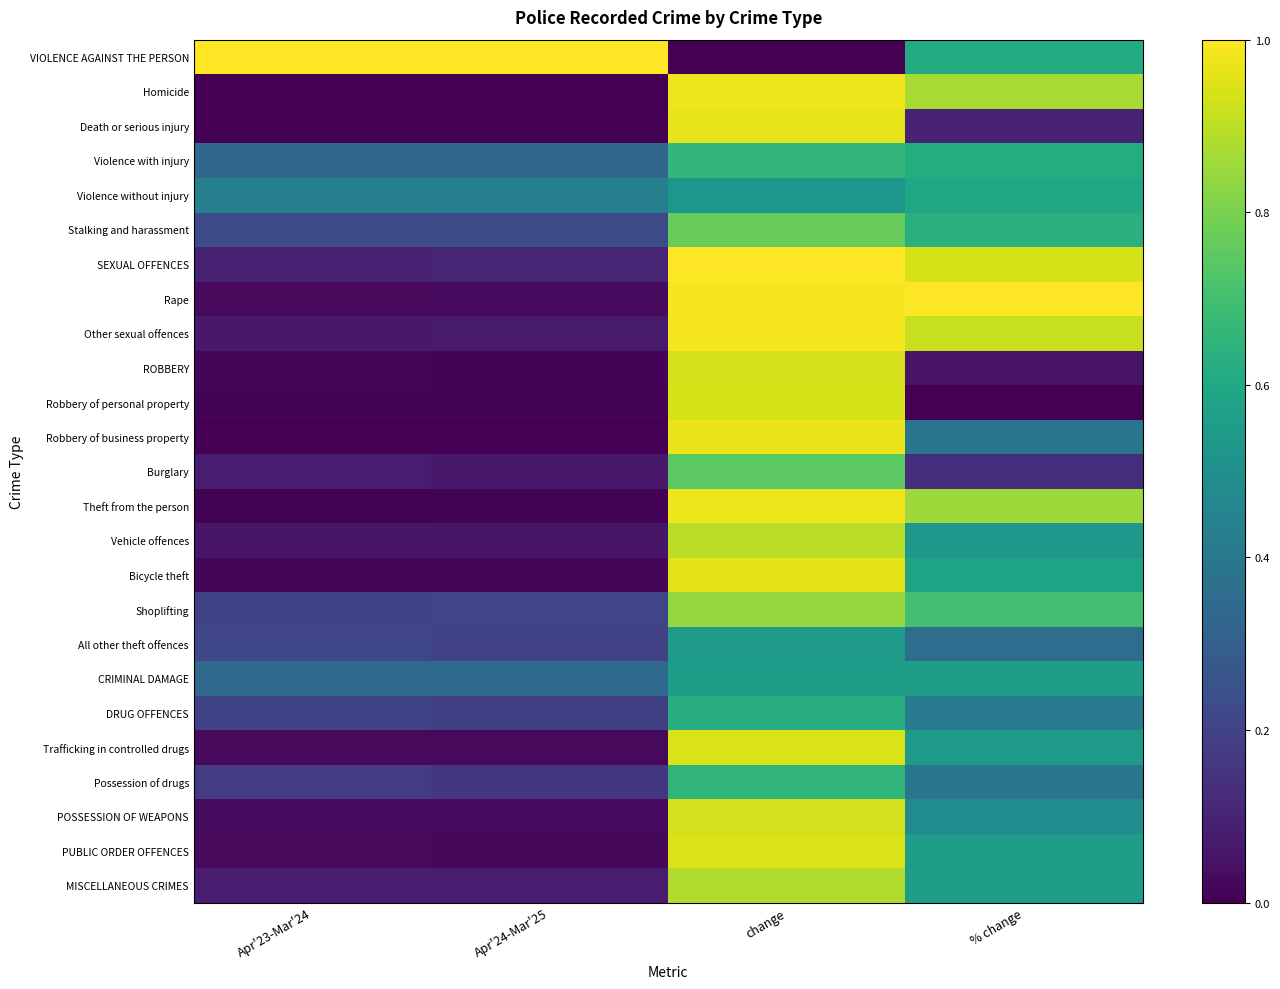

What is the difference between the highest and lowest values at change?

1.0